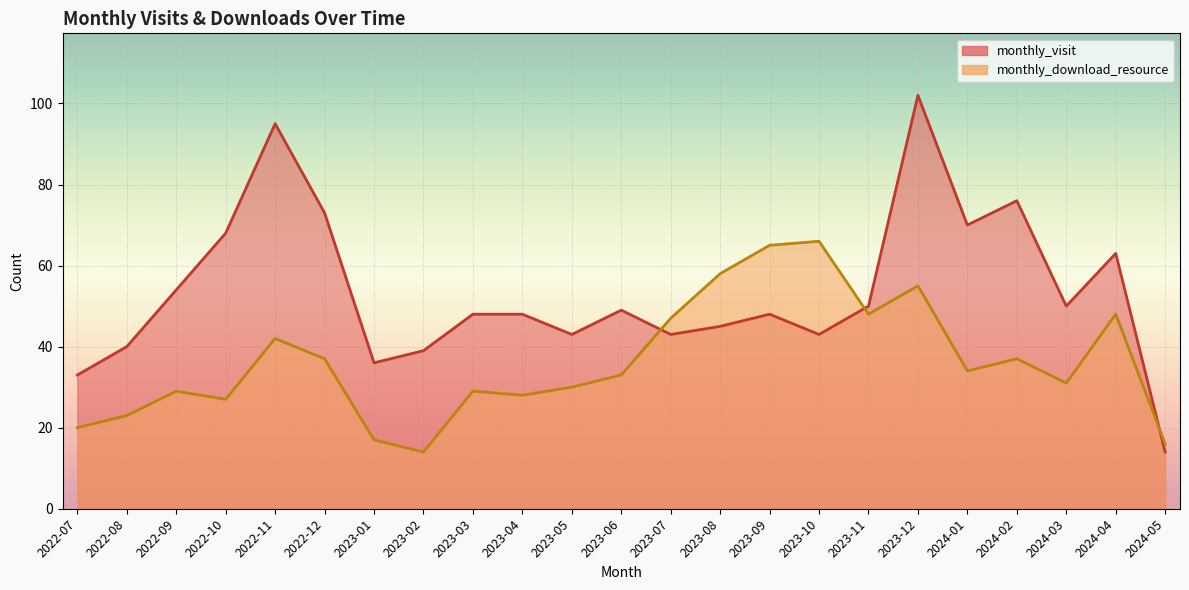

Between which two adjacent categories do monthly_download_resource and monthly_visit first intersect?

2023-06 and 2023-07